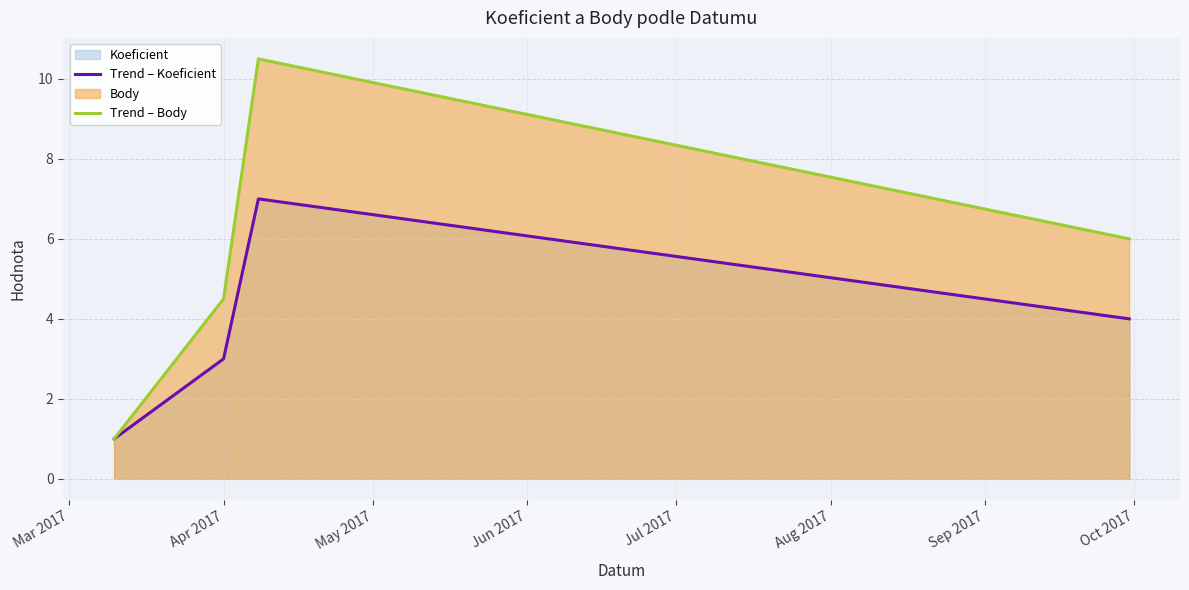

What position from the left is Apr 2017?

2